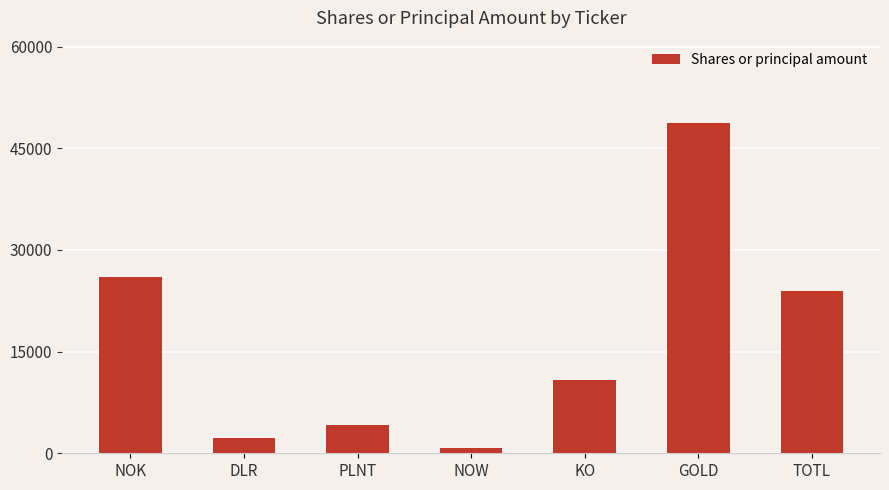

What is the change in value from NOW to GOLD?

+47990